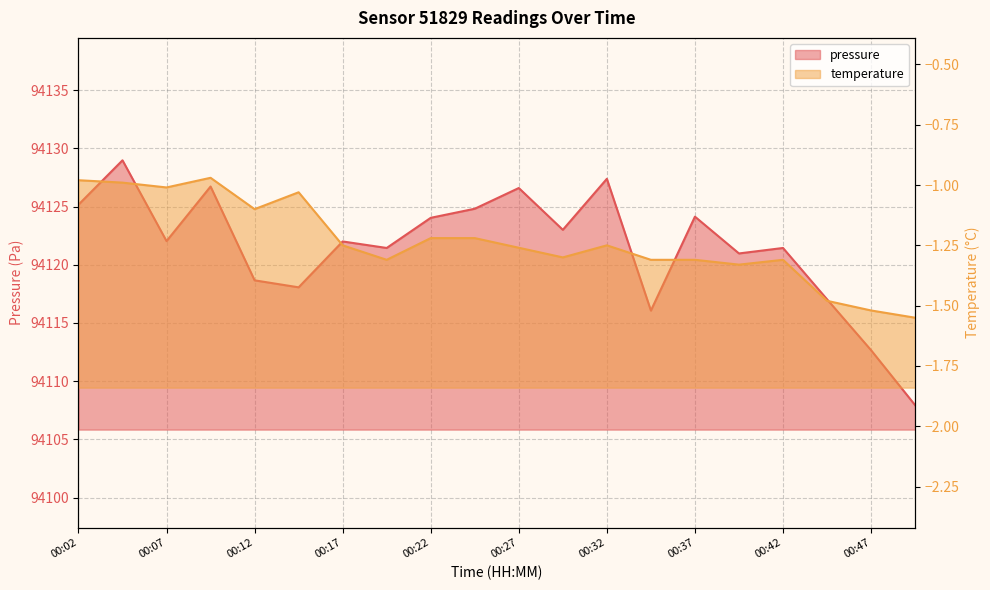

How many lines are shown in the chart?

2